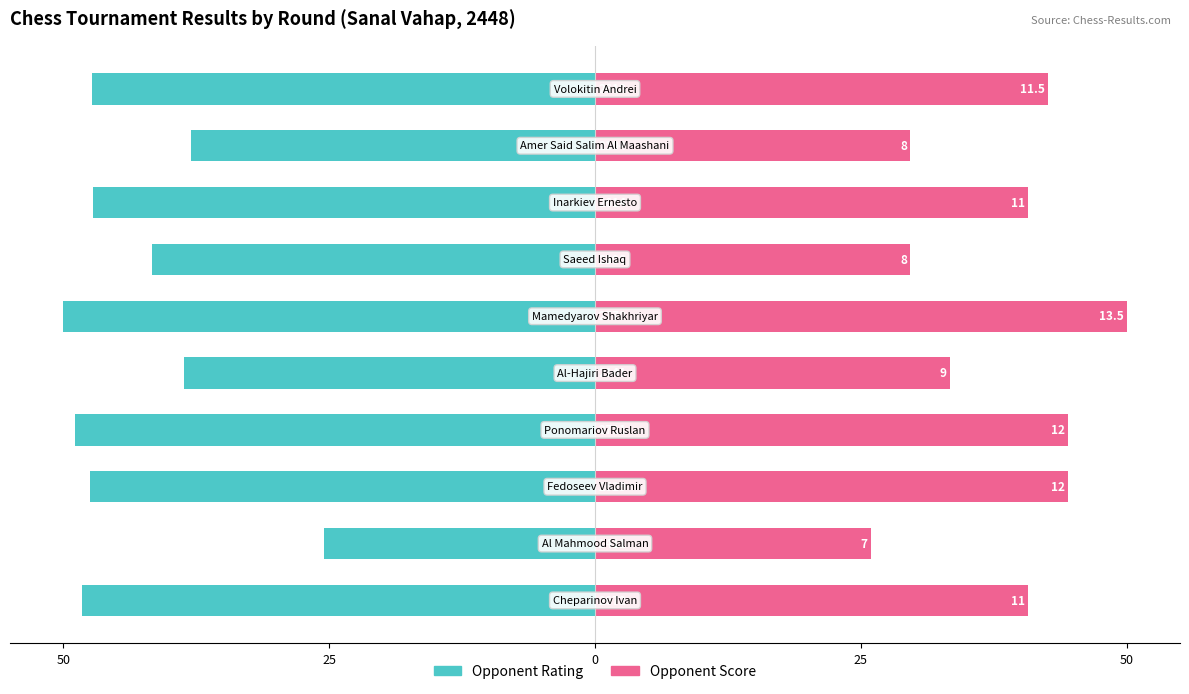

Reading right to left, list all the values displayed in this chart.

Opponent Rating: -47.3	-38.0	-47.2	-41.6	-50.0	-38.6	-48.9	-47.5	-25.5	-48.2
Opponent Score: 42.6	29.6	40.7	29.6	50.0	33.3	44.4	44.4	25.9	40.7